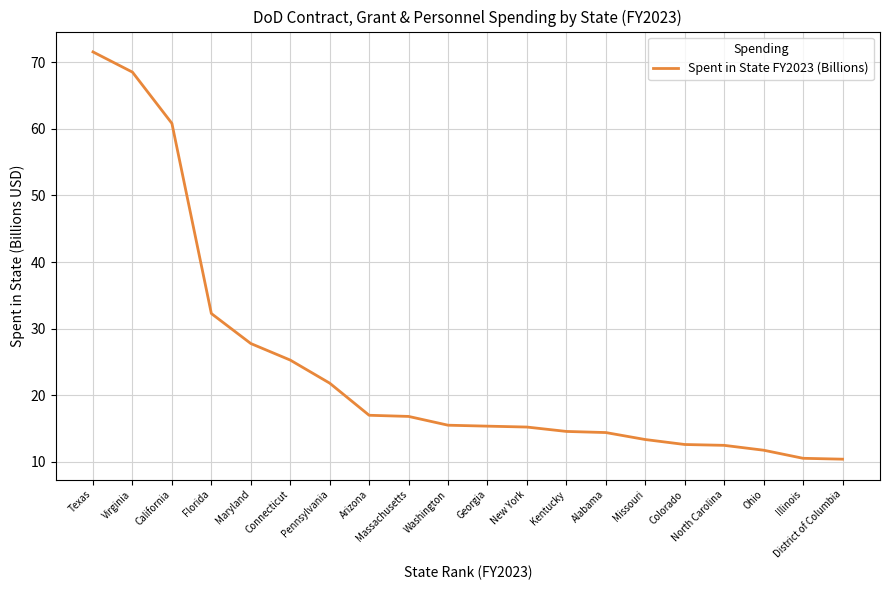

Approximately how many times larger is the value at Ohio compared to Alabama?

0.8